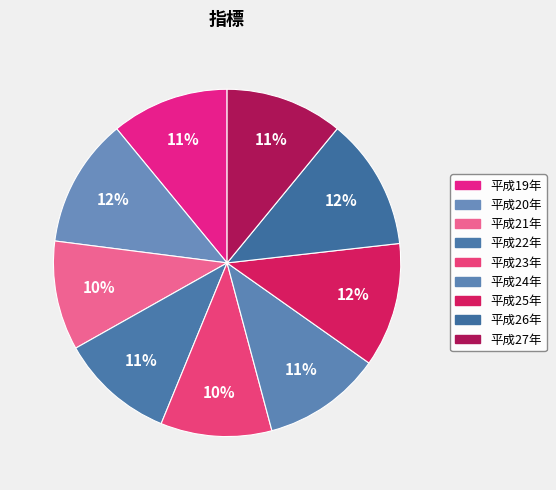

How many segments does this pie chart have?

9